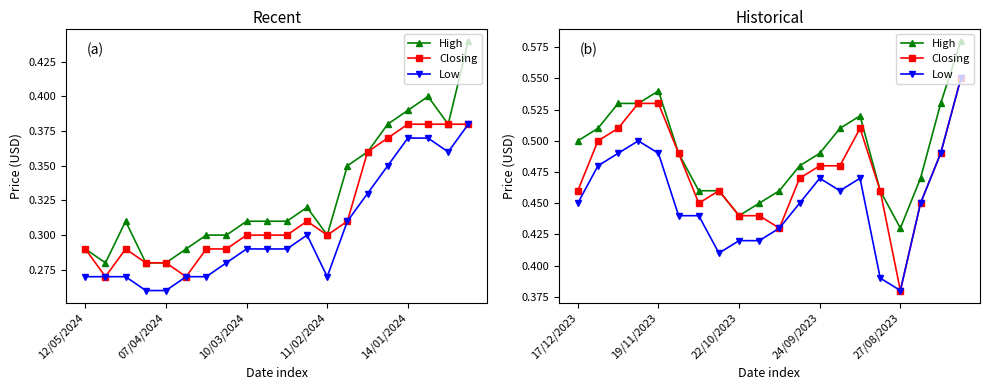

In Low, how many points are lower than both neighbors (excluding endpoints)?

3